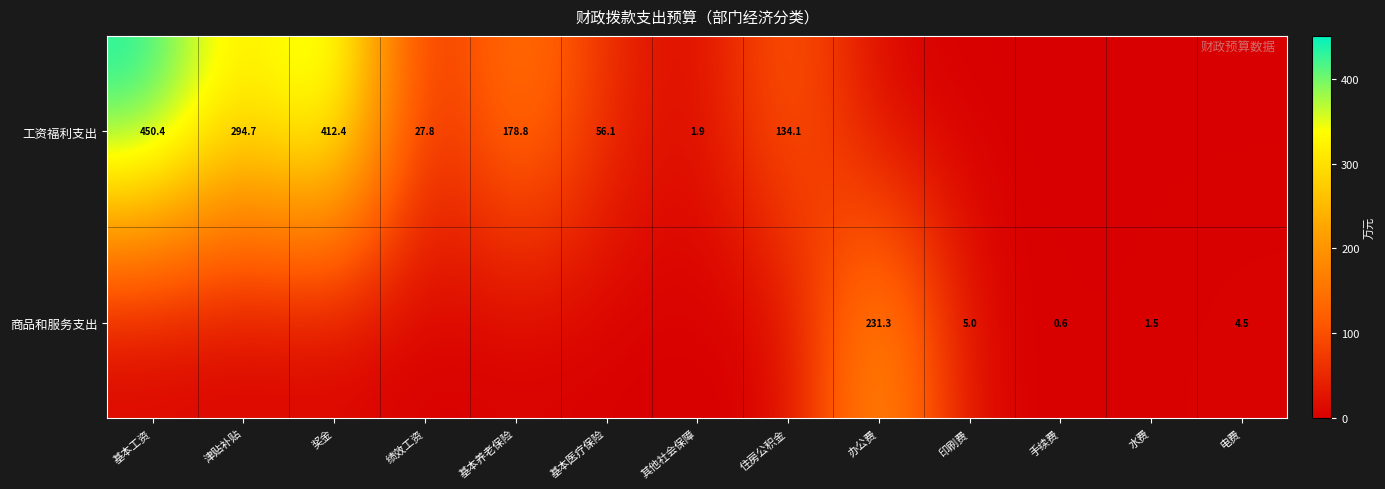

True or false: 工资福利支出 has a value of 669.9 at 基本工资.

False